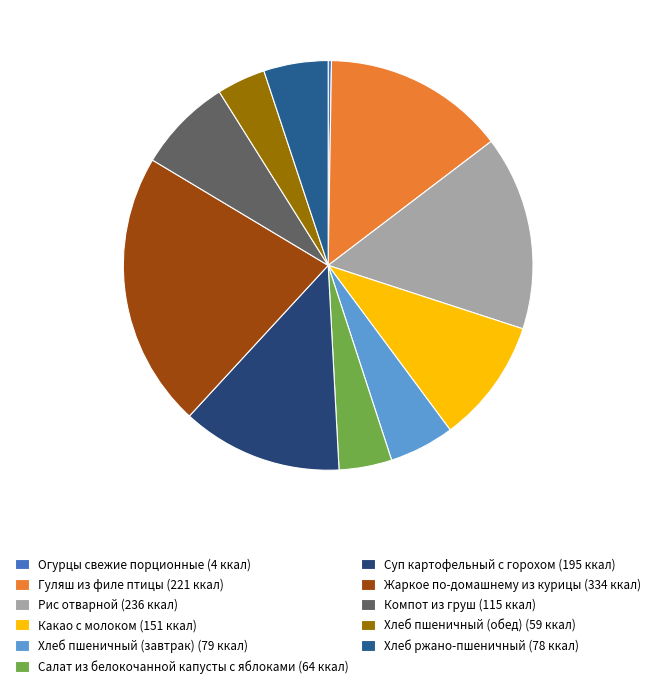

The Хлеб пшеничный (завтрак) slice represents 15% of the pie. True or false?

False